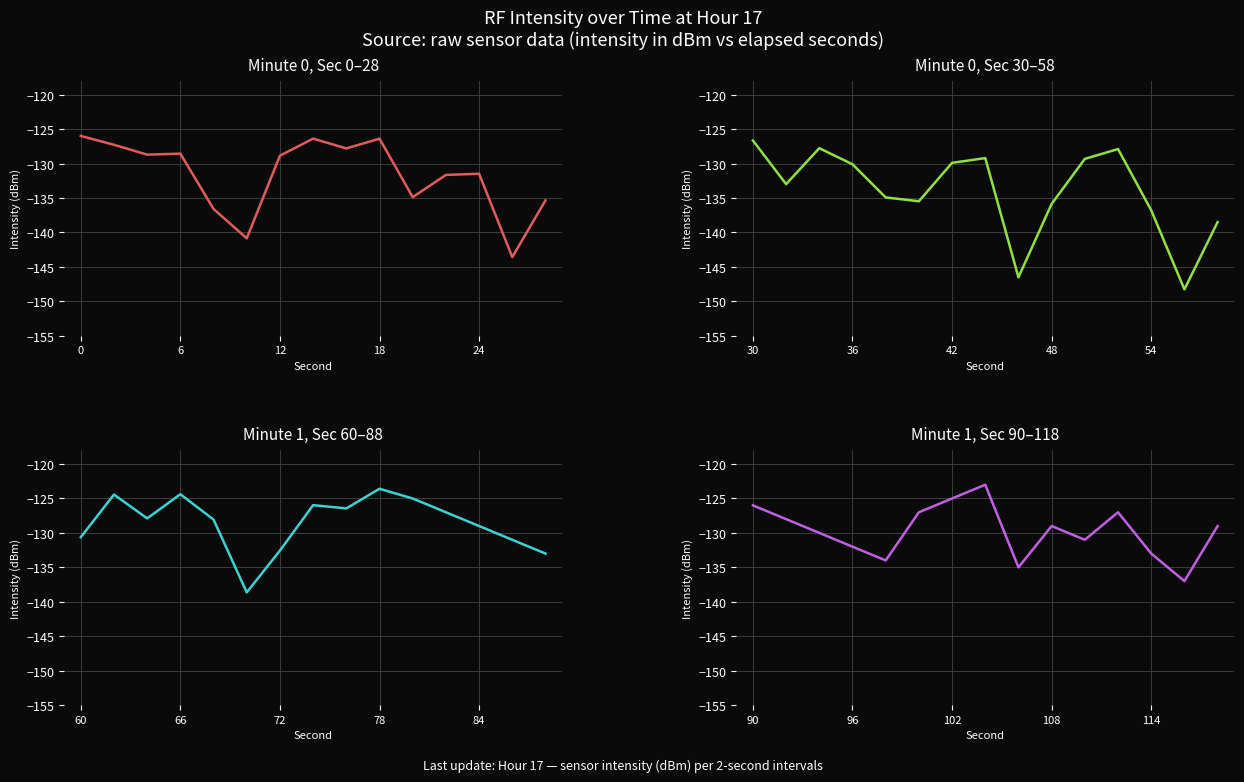

How many data points in Minute 0, Sec 30–58 are above -132?

7